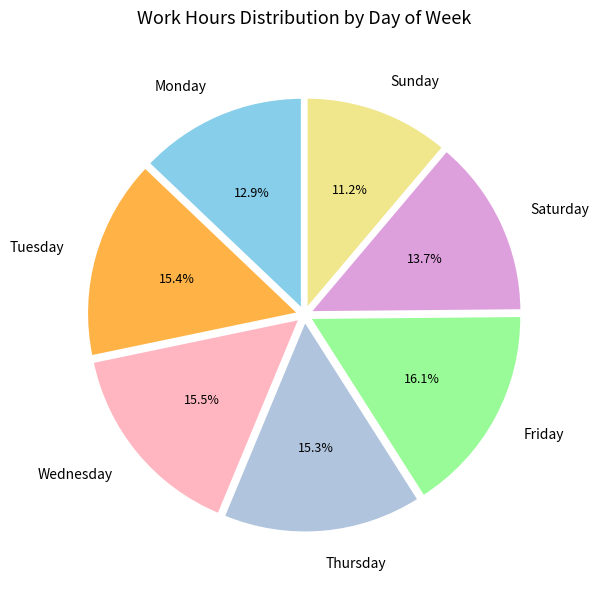

Which category has the smallest portion of the pie?

Sunday